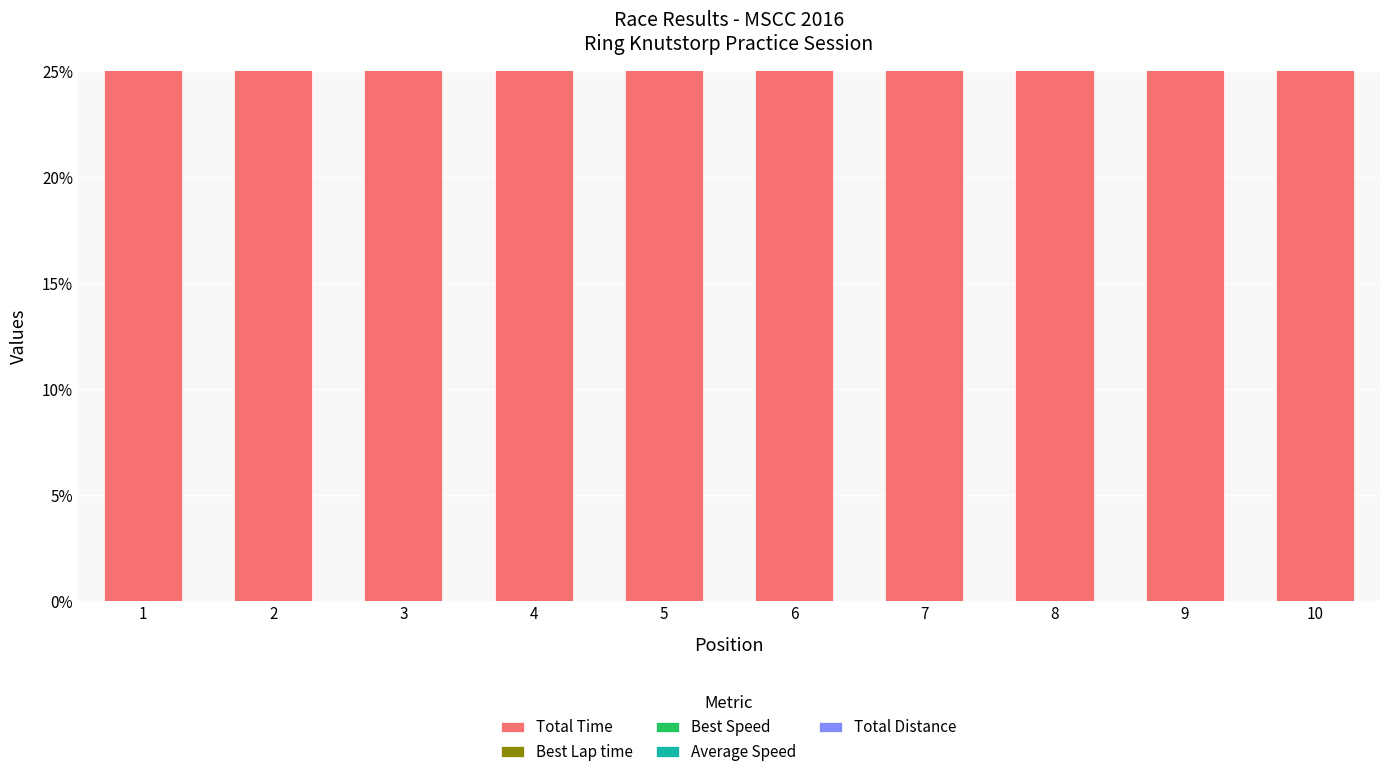

What is the total value across all series at 9?

100.0